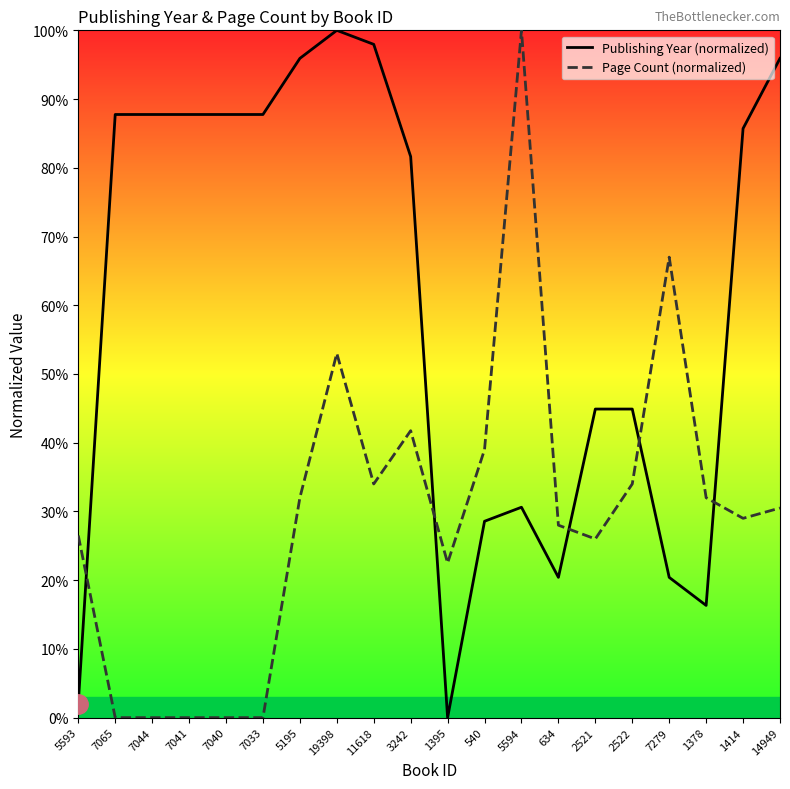

What is the difference between the second highest and second lowest values in the Page Count (normalized) series?

67.0